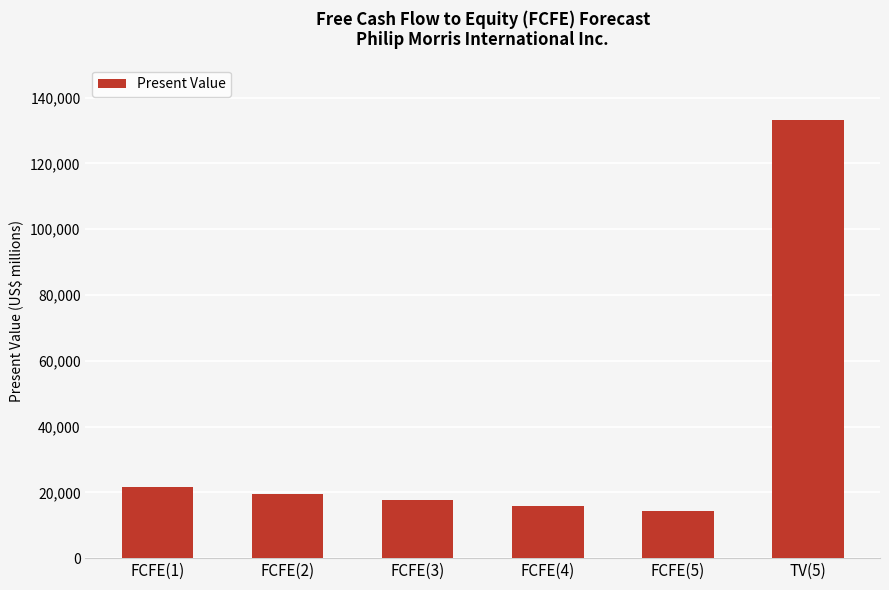

True or false: the data shows 4958 at FCFE(5).

False